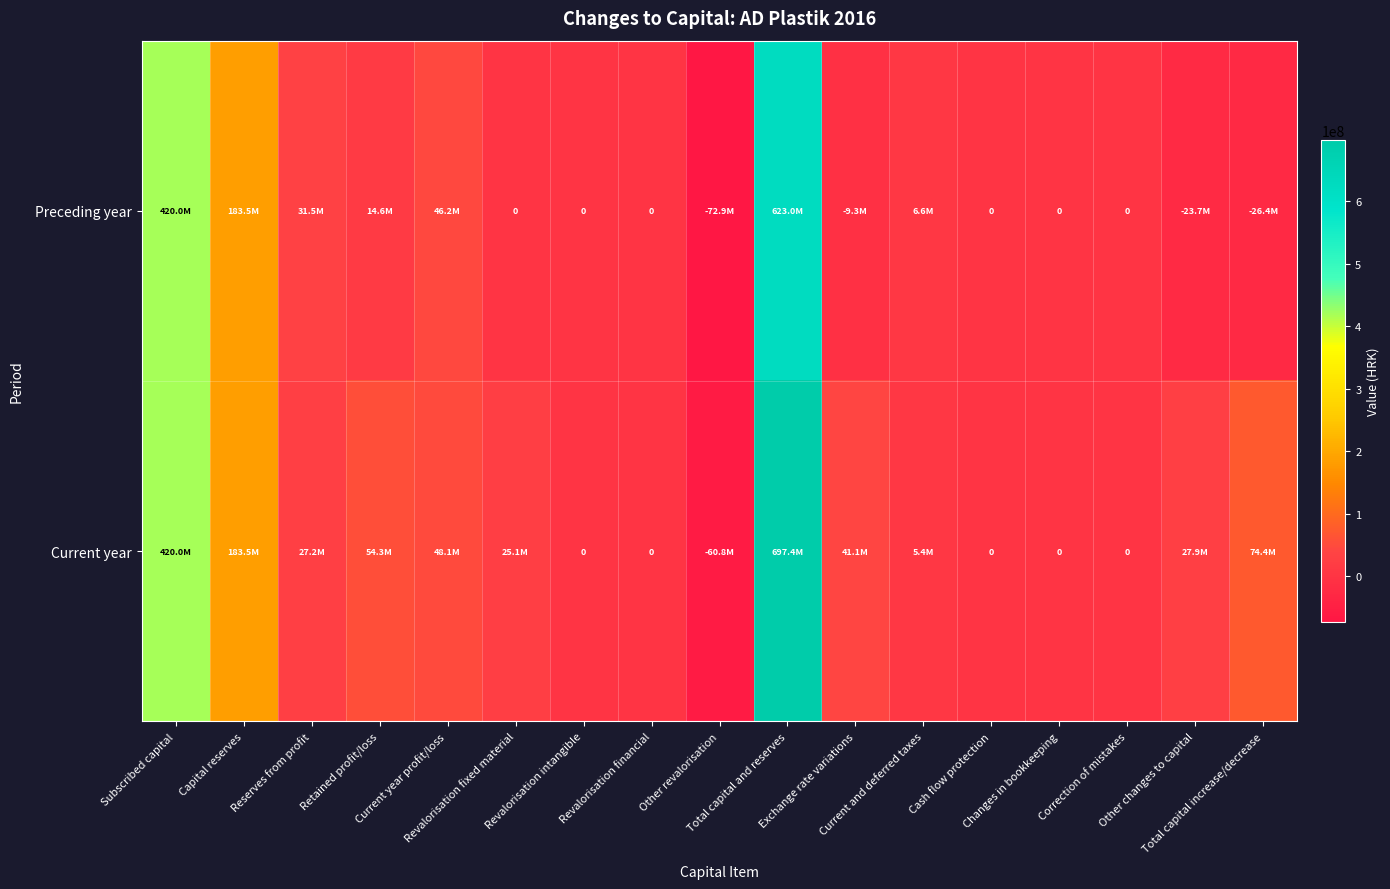

What is the sum of all Preceding year values?

1193154150.0